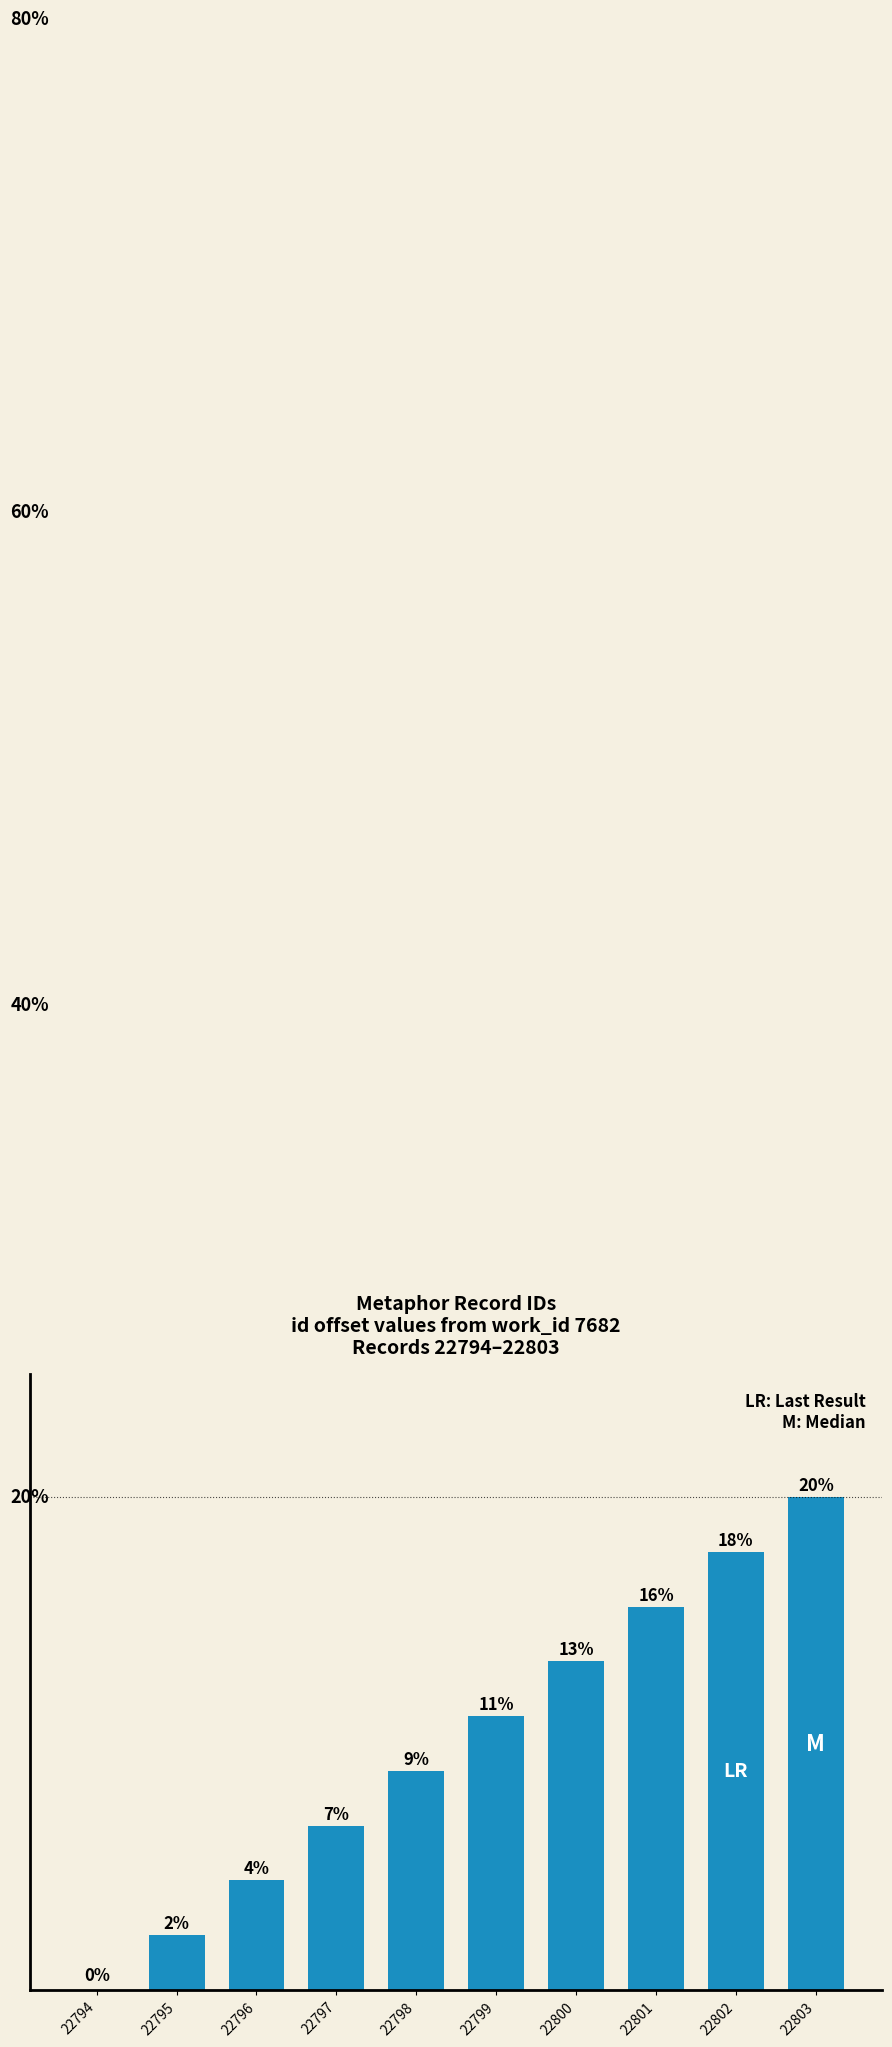

Are the bars horizontal?

No